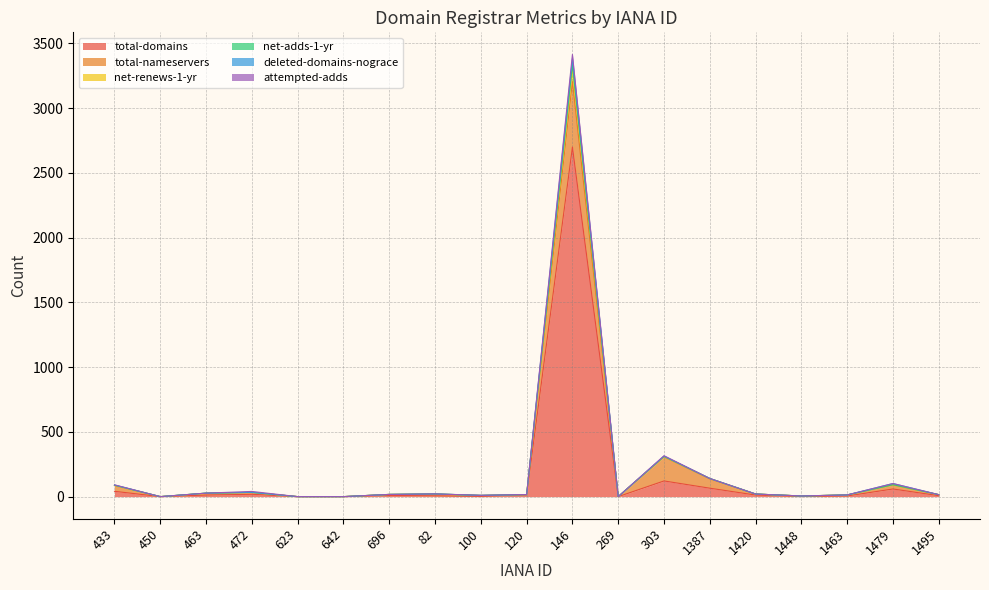

At which category does total-domains reach its first local peak?

472